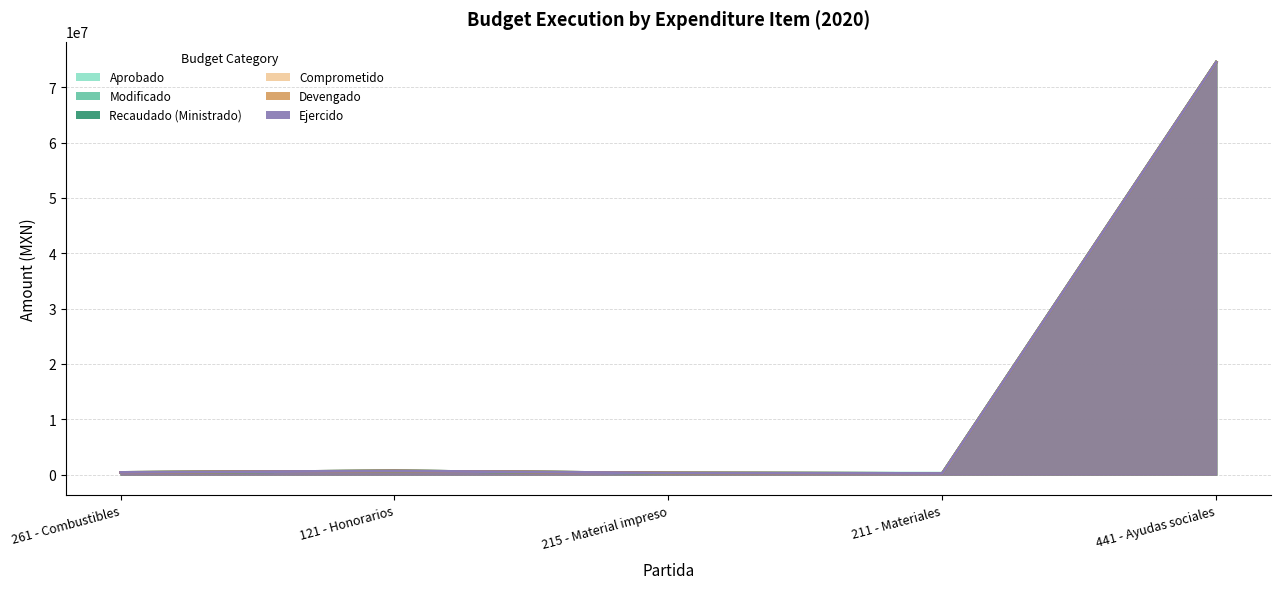

How many lines are shown in the chart?

6